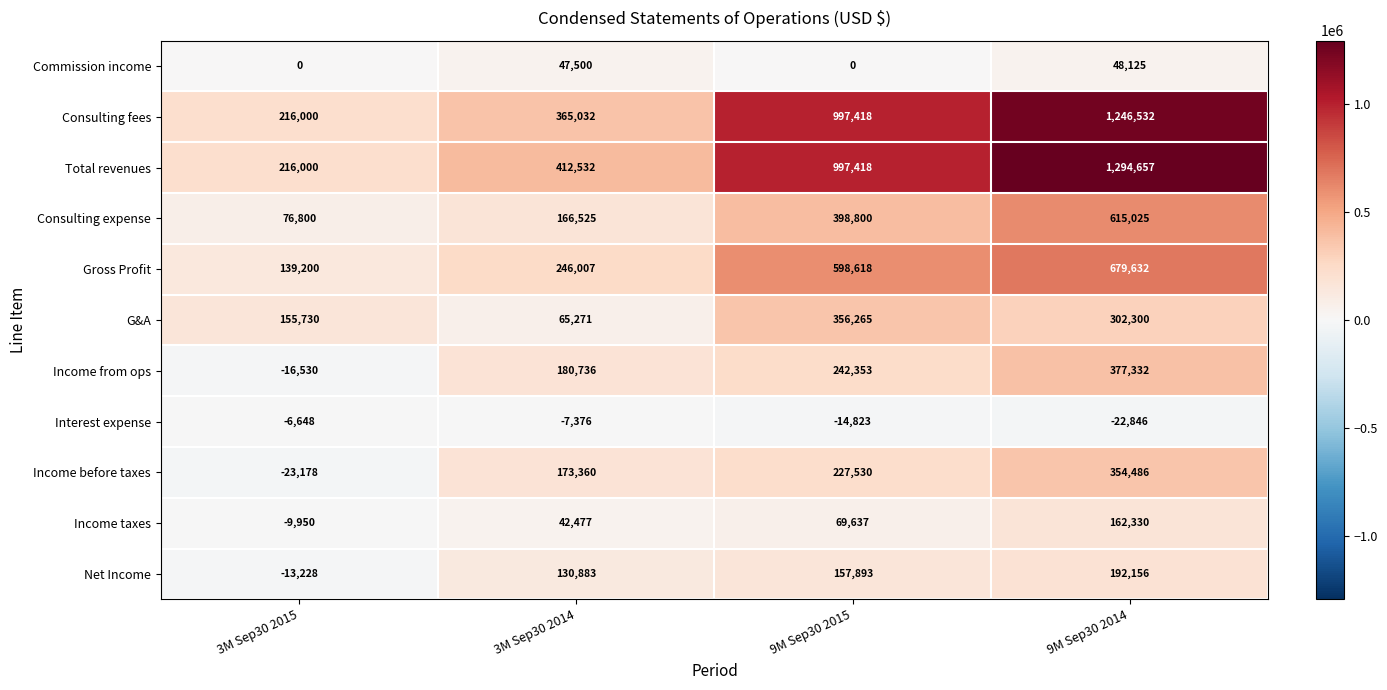

What is the difference between the maximum and second lowest values in the Consulting fees series?

881500